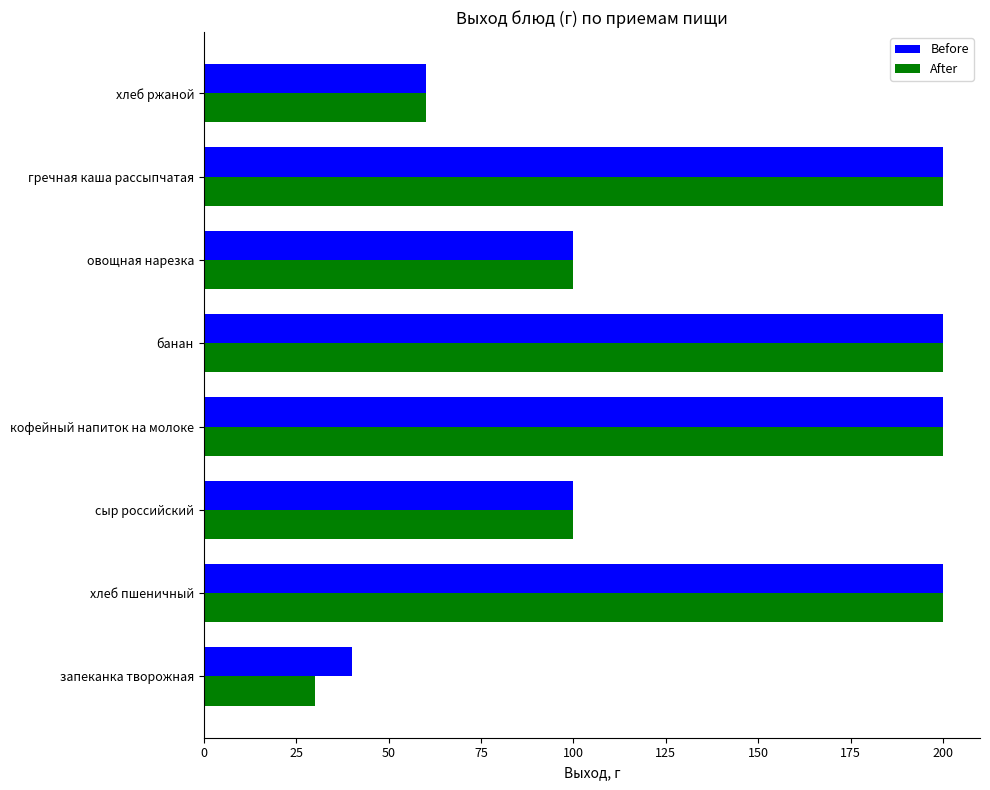

At which label does Before reach its minimum?

запеканка творожная